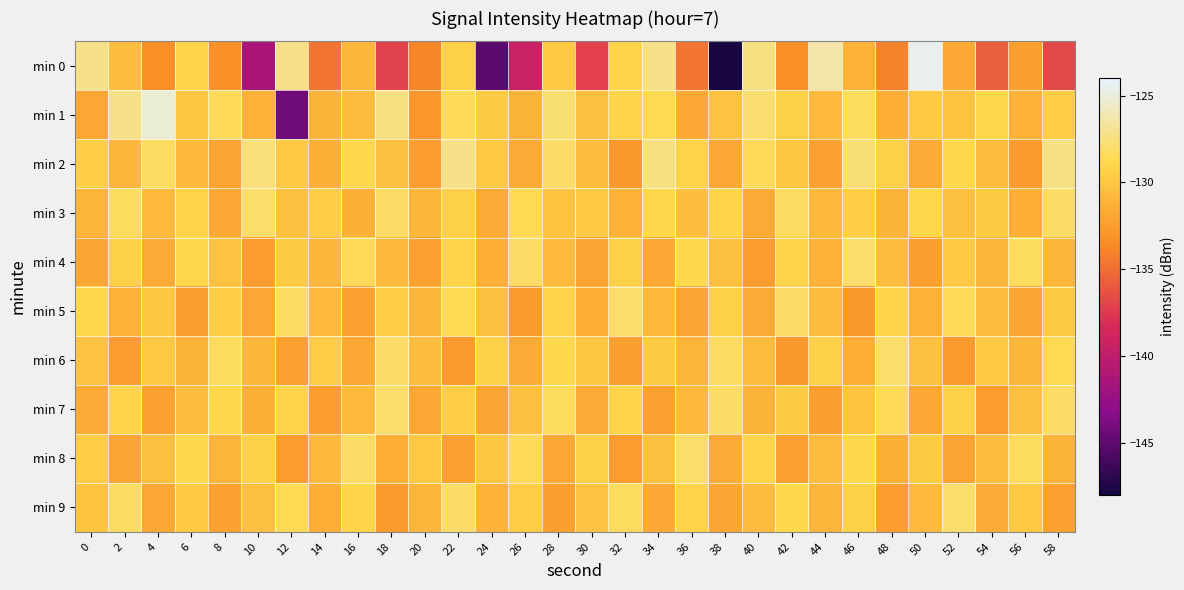

Reading left to right, list all the values displayed in this chart.

min 0: 0=-127.2	2=-130.6	4=-133.4	6=-129.0	8=-133.4	10=-141.3	12=-127.2	14=-134.8	16=-130.8	18=-137.1	20=-133.9	22=-129.3	24=-145.0	26=-139.4	28=-129.8	30=-137.1	32=-129.0	34=-127.2	36=-134.7	38=-147.8	40=-127.4	42=-133.3	44=-126.4	46=-131.3	48=-134.1	50=-124.5	52=-131.9	54=-135.7	56=-132.4	58=-136.8
min 1: 0=-132.0	2=-127.3	4=-125.2	6=-130.1	8=-128.4	10=-131.2	12=-144.3	14=-131.2	16=-130.6	18=-127.4	20=-133.0	22=-128.5	24=-129.7	26=-131.2	28=-127.8	30=-130.4	32=-129.1	34=-128.6	36=-131.8	38=-130.2	40=-127.9	42=-129.3	44=-130.7	46=-128.4	48=-131.5	50=-129.8	52=-130.1	54=-128.9	56=-131.3	58=-129.6
min 2: 0=-129.5	2=-131.0	4=-128.3	6=-130.8	8=-132.1	10=-127.6	12=-129.9	14=-131.4	16=-128.7	18=-130.3	20=-132.5	22=-127.2	24=-129.8	26=-131.7	28=-128.1	30=-130.6	32=-132.9	34=-127.4	36=-129.2	38=-131.9	40=-128.5	42=-130.0	44=-132.3	46=-127.7	48=-129.4	50=-131.6	52=-128.8	54=-130.5	56=-132.7	58=-127.3
min 3: 0=-131.1	2=-128.4	4=-130.7	6=-129.2	8=-131.8	10=-128.0	12=-130.3	14=-129.6	16=-131.4	18=-128.2	20=-130.9	22=-129.4	24=-131.6	26=-128.6	28=-130.1	30=-129.8	32=-131.3	34=-128.8	36=-130.5	38=-129.0	40=-131.7	42=-128.3	44=-130.8	46=-129.5	48=-131.2	50=-128.9	52=-130.4	54=-129.7	56=-131.5	58=-128.1
min 4: 0=-132.0	2=-129.3	4=-131.6	6=-128.9	8=-130.2	10=-132.5	12=-129.7	14=-131.0	16=-128.5	18=-130.8	20=-132.3	22=-129.0	24=-131.5	26=-128.2	28=-130.7	30=-132.1	32=-129.4	34=-131.8	36=-128.7	38=-130.4	40=-132.6	42=-129.1	44=-131.3	46=-128.0	48=-130.6	50=-132.4	52=-129.8	54=-131.1	56=-128.4	58=-130.9
min 5: 0=-128.8	2=-131.3	4=-130.0	6=-132.4	8=-129.6	10=-131.9	12=-128.3	14=-130.7	16=-132.2	18=-129.5	20=-131.0	22=-128.6	24=-130.4	26=-132.7	28=-129.2	30=-131.5	32=-128.0	34=-130.8	36=-132.1	38=-129.4	40=-131.7	42=-128.2	44=-130.5	46=-132.9	48=-129.1	50=-131.3	52=-128.5	54=-130.6	56=-132.0	58=-129.7
min 6: 0=-130.2	2=-132.6	4=-129.9	6=-131.2	8=-128.4	10=-130.9	12=-132.3	14=-129.6	16=-131.8	18=-128.1	20=-130.5	22=-132.8	24=-129.3	26=-131.6	28=-128.7	30=-130.0	32=-132.4	34=-129.7	36=-131.1	38=-128.3	40=-130.6	42=-132.9	44=-129.4	46=-131.5	48=-128.0	50=-130.3	52=-132.7	54=-129.8	56=-131.0	58=-128.6
min 7: 0=-131.7	2=-129.0	4=-132.2	6=-130.5	8=-128.8	10=-131.4	12=-129.2	14=-132.5	16=-130.7	18=-128.0	20=-131.9	22=-129.5	24=-132.0	26=-130.3	28=-128.4	30=-131.6	32=-129.1	34=-132.3	36=-130.8	38=-128.2	40=-131.2	42=-129.7	44=-132.4	46=-130.1	48=-128.5	50=-131.8	52=-129.3	54=-132.6	56=-130.4	58=-128.1
min 8: 0=-129.6	2=-132.0	4=-130.4	6=-128.7	8=-131.1	10=-129.3	12=-132.5	14=-130.8	16=-128.2	18=-131.5	20=-129.9	22=-132.2	24=-130.0	26=-128.5	28=-131.8	30=-129.4	32=-132.6	34=-130.3	36=-128.0	38=-131.7	40=-129.1	42=-132.3	44=-130.6	46=-128.8	48=-131.4	50=-129.7	52=-132.1	54=-130.5	56=-128.4	58=-131.2
min 9: 0=-130.1	2=-128.3	4=-131.9	6=-129.8	8=-132.2	10=-130.4	12=-128.6	14=-131.5	16=-129.0	18=-132.7	20=-130.9	22=-128.1	24=-131.3	26=-129.6	28=-132.4	30=-130.2	32=-128.4	34=-131.8	36=-129.2	38=-132.0	40=-130.6	42=-128.8	44=-131.1	46=-129.4	48=-132.5	50=-130.7	52=-128.0	54=-131.6	56=-129.9	58=-132.3